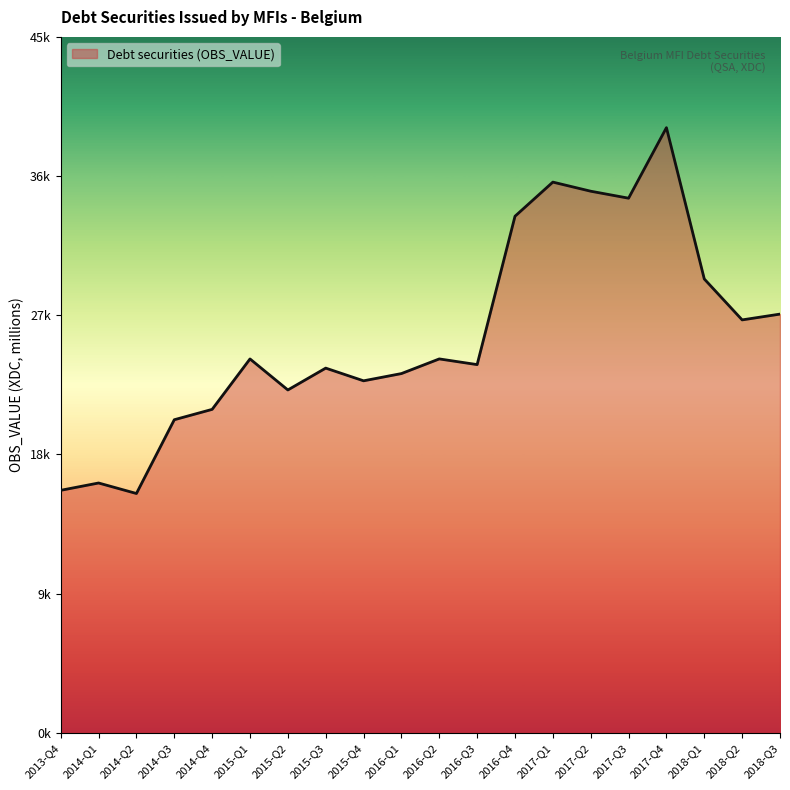

List the labels in order of value, largest first.

2017-Q4, 2017-Q1, 2017-Q2, 2017-Q3, 2016-Q4, 2018-Q1, 2018-Q3, 2018-Q2, 2016-Q2, 2015-Q1, 2016-Q3, 2015-Q3, 2016-Q1, 2015-Q4, 2015-Q2, 2014-Q4, 2014-Q3, 2014-Q1, 2013-Q4, 2014-Q2